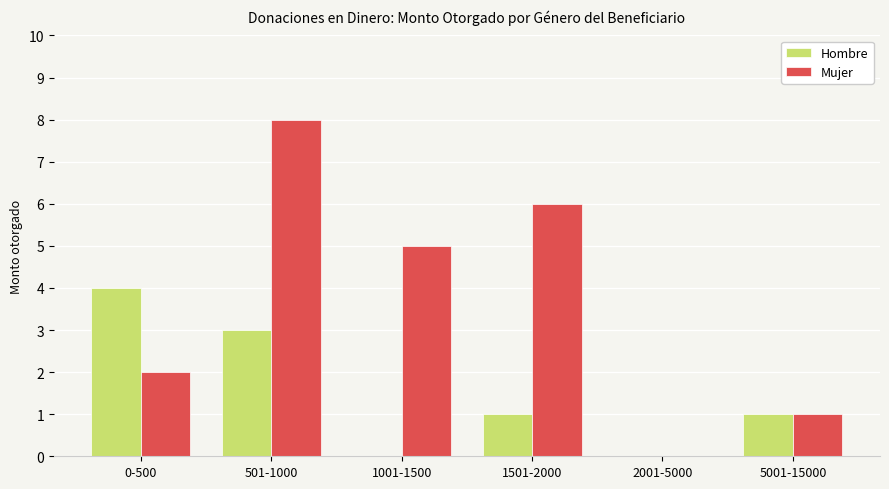

At which label does Mujer first exceed 5?

501-1000